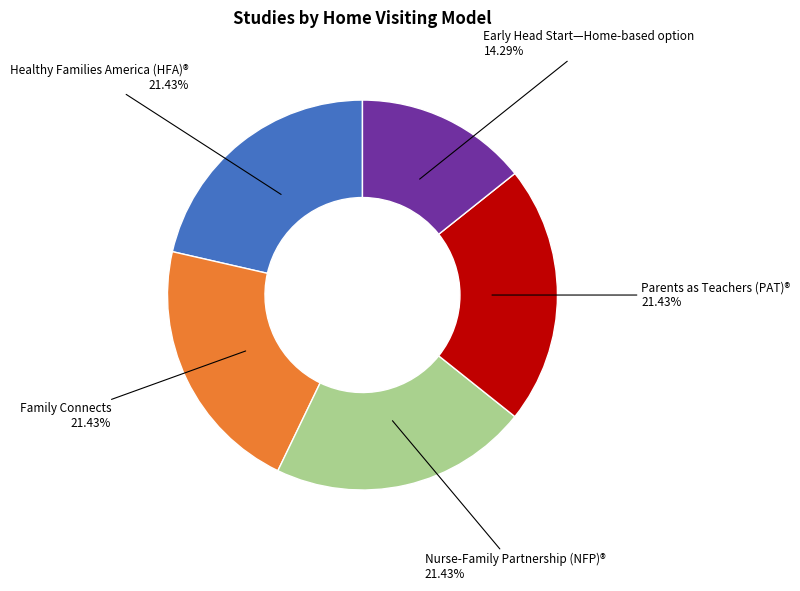

How many segments does this pie chart have?

5